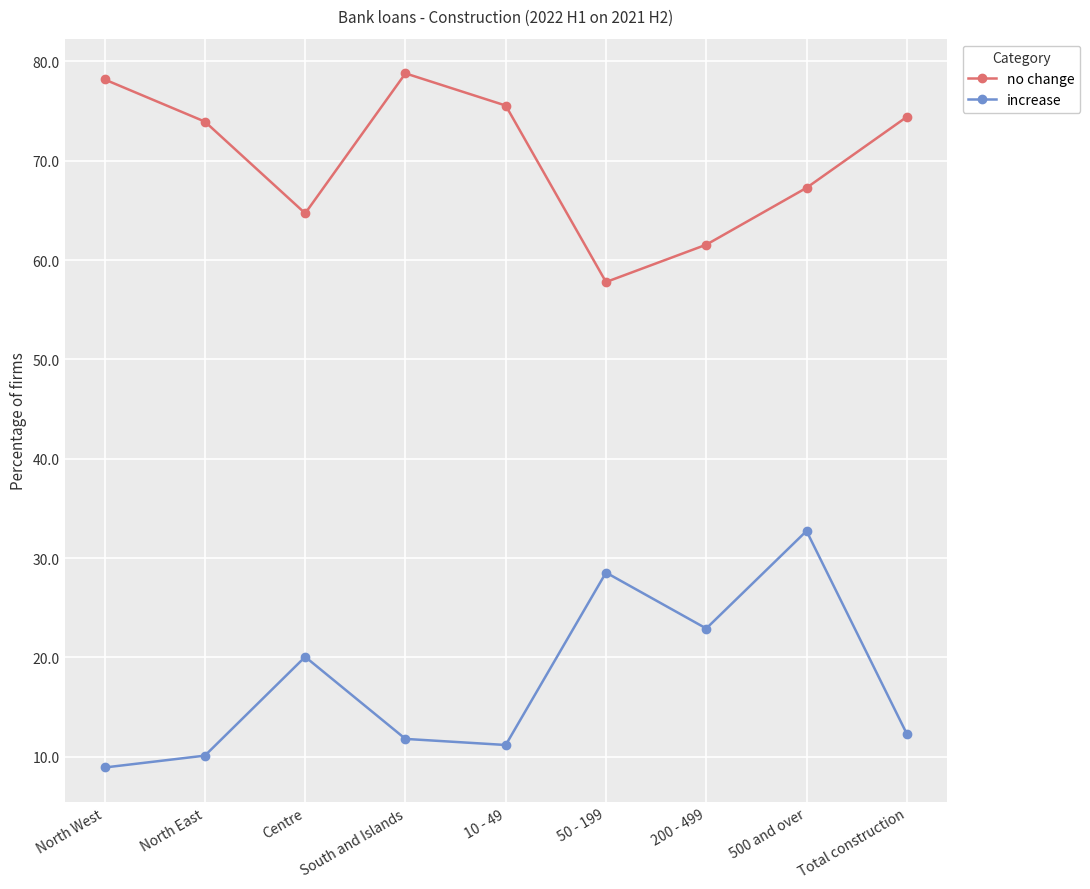

What is the value of the no change point at the 9th from the left?

74.4